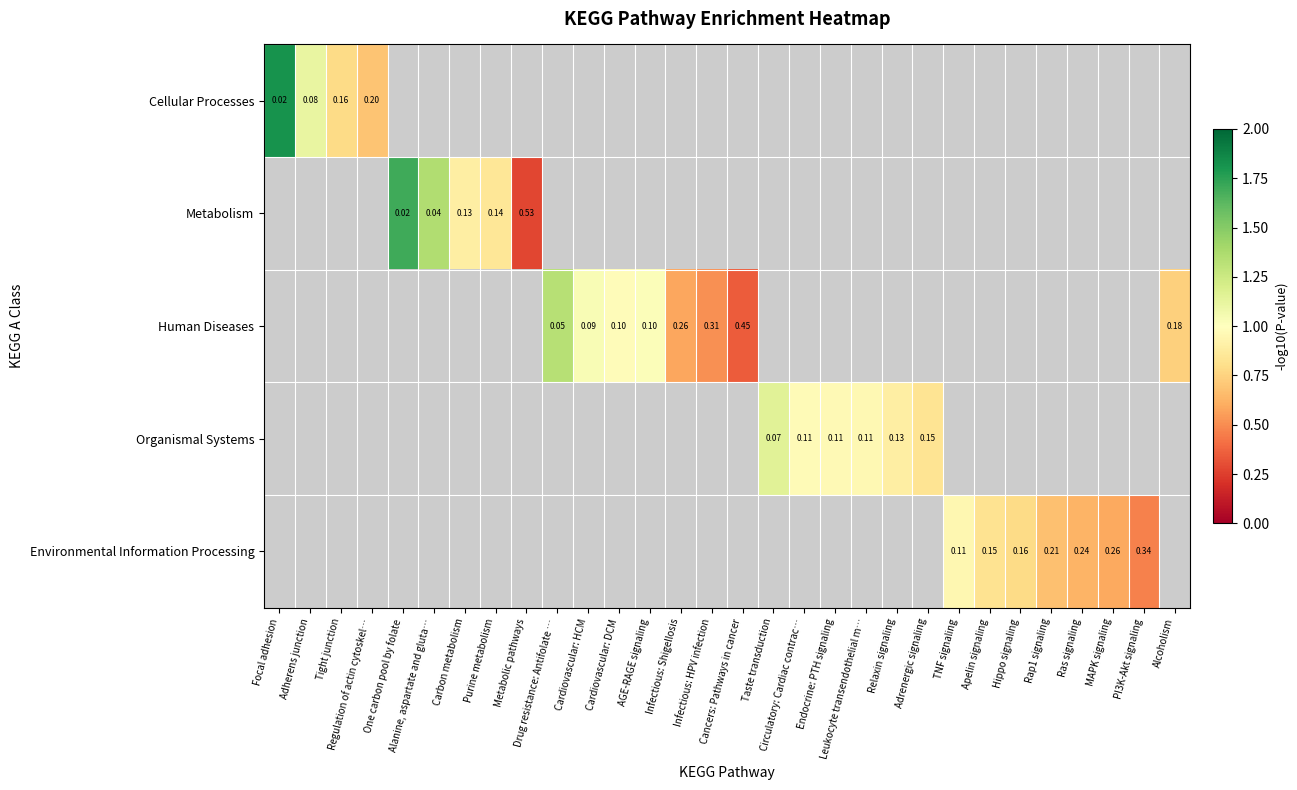

Between AGE-RAGE signaling and Relaxin signaling, which is larger?

Relaxin signaling